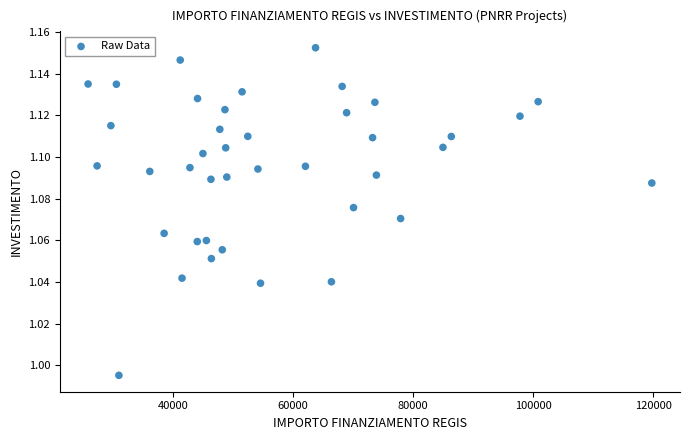

What is the range of X values (max minus min)?

93941.0